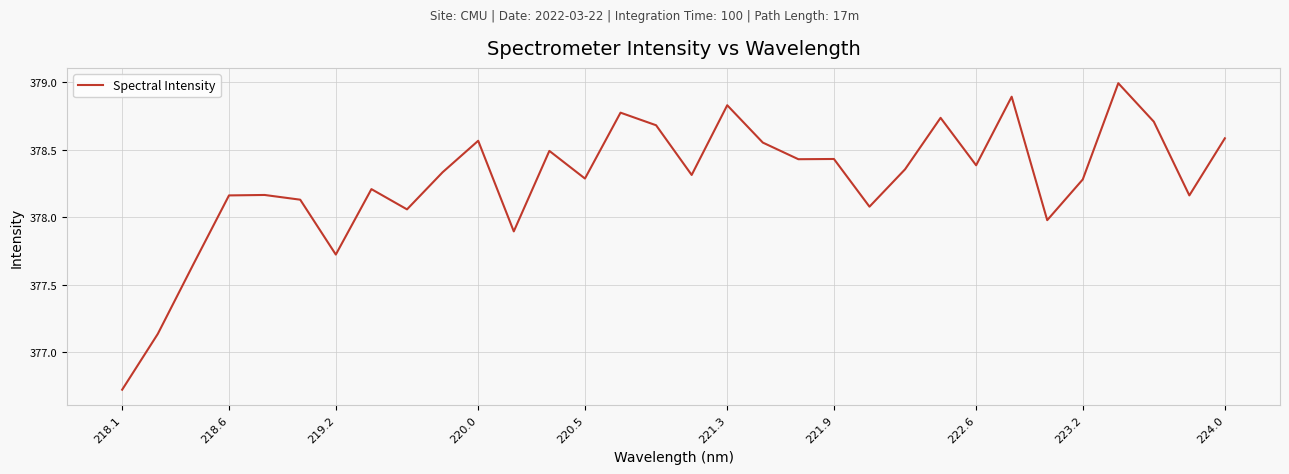

What is the minimum value shown in the chart?

376.7